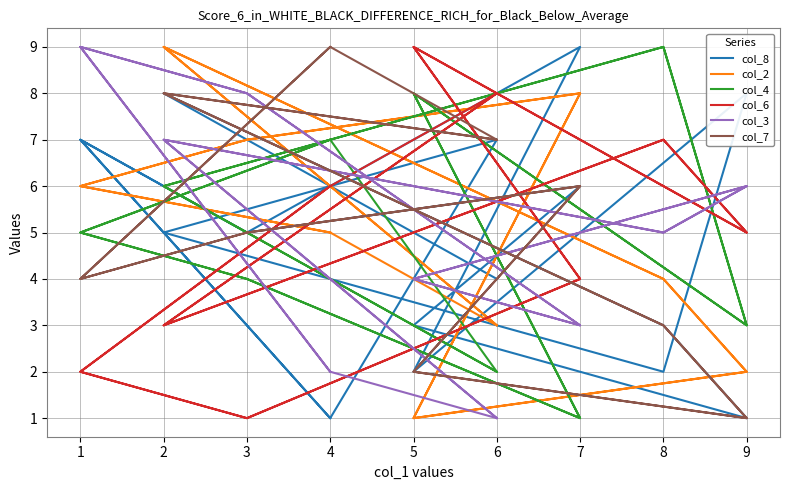

What is the difference between the maximum and minimum values in the col_4 series?

8